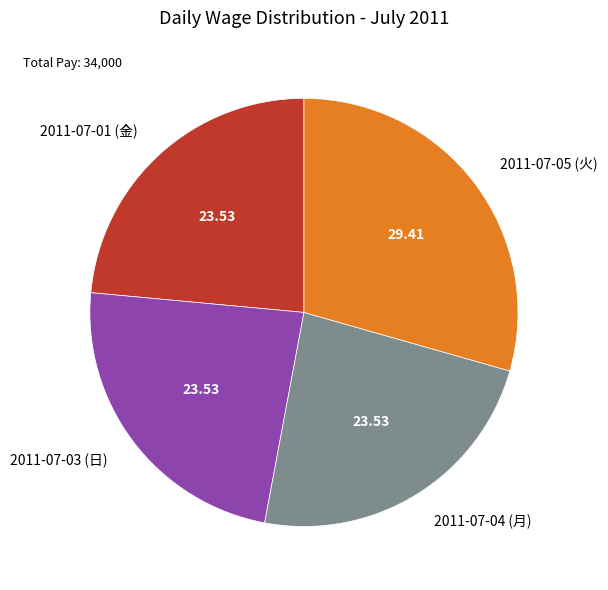

Which has a higher value, 2011-07-04 (月) or 2011-07-05 (火)?

2011-07-05 (火)